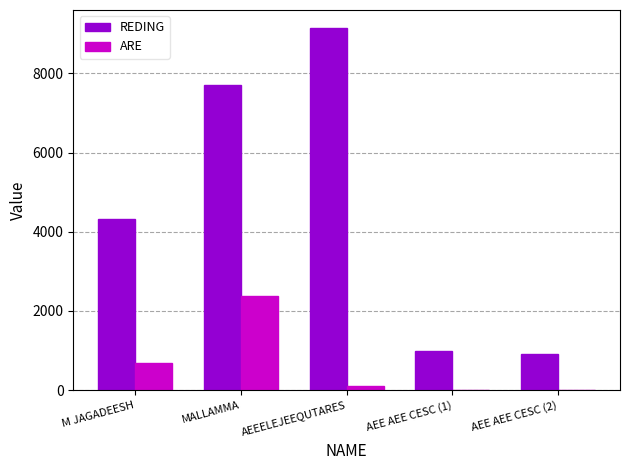

At which category is the sum across all series the highest?

MALLAMMA